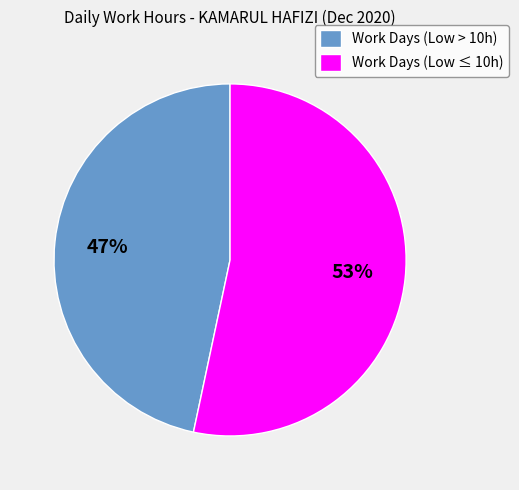

To the nearest percent, what portion does Work Days (Low ≤ 10h) represent?

53%